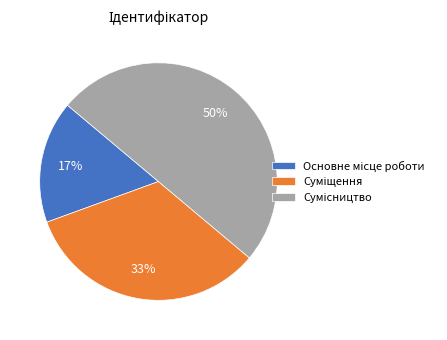

To the nearest percent, what is the difference between the largest and smallest slice percentages?

33%